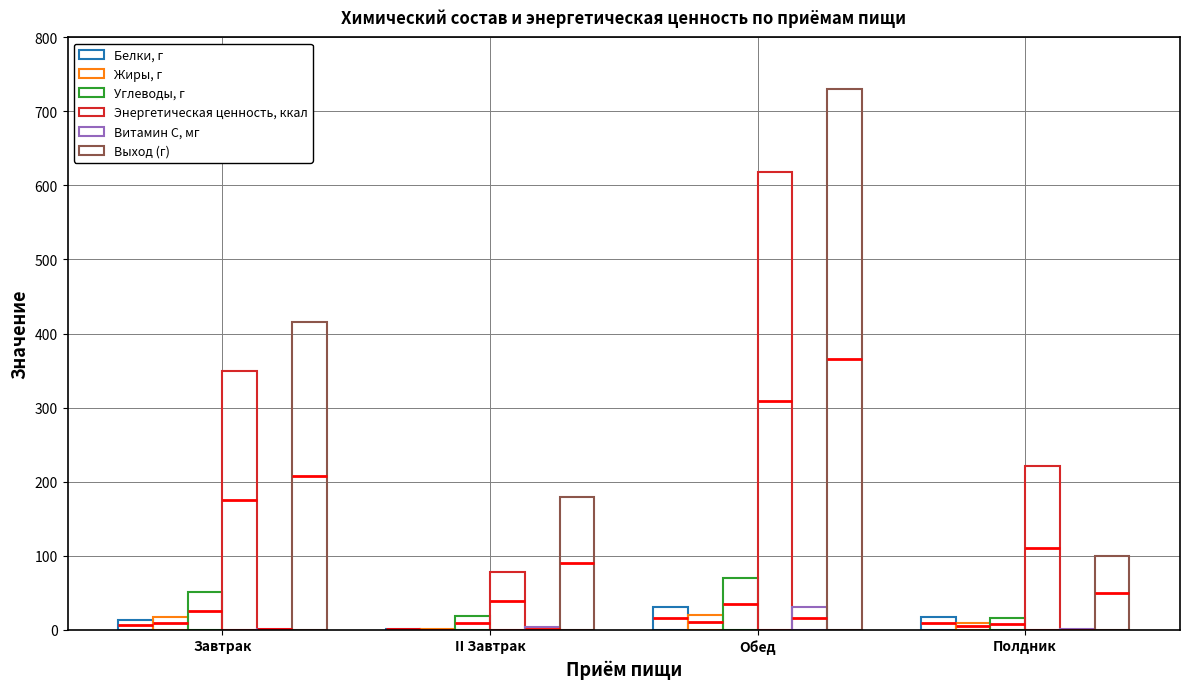

Which series has the largest range (max minus min)?

Выход (г)